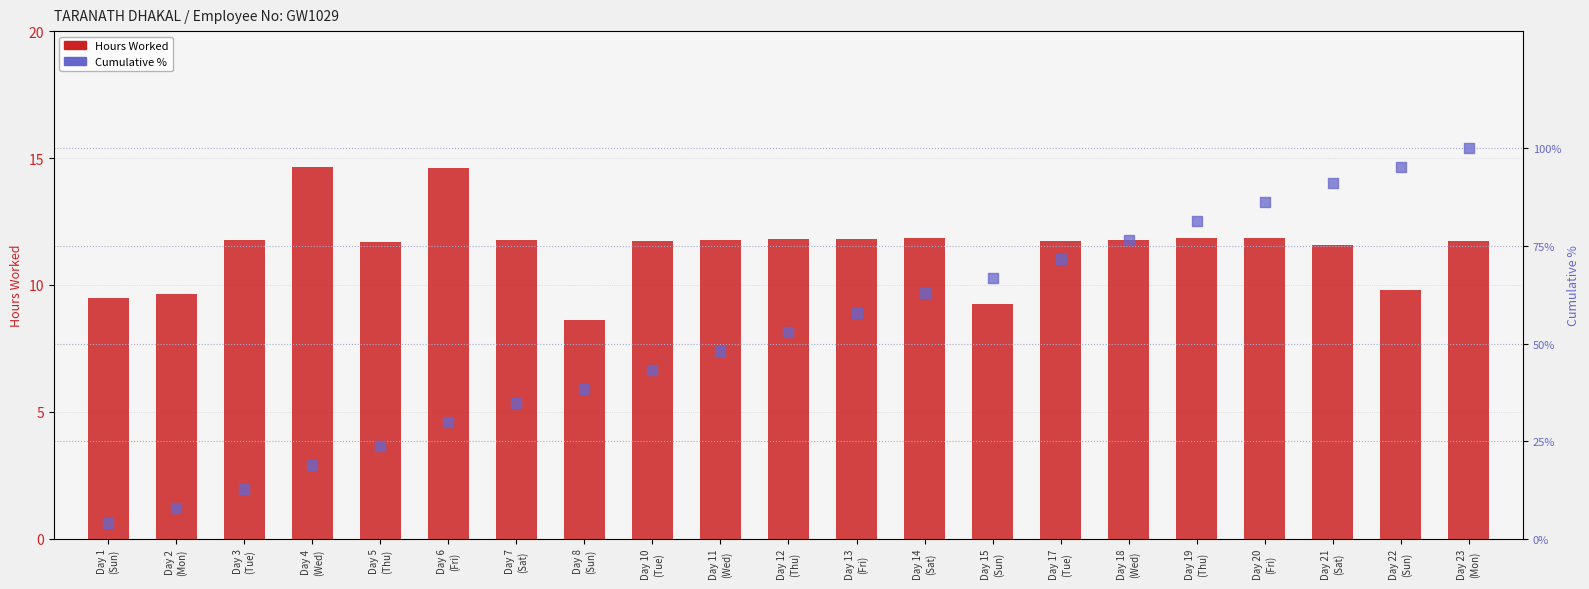

What are all the series names shown in the legend?

Hours Worked, Cumulative %